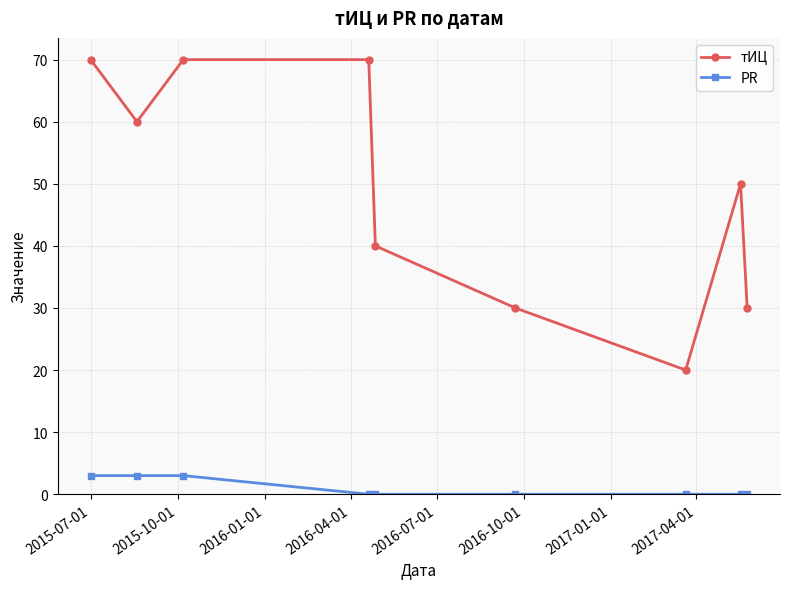

What is the value of the тИЦ point at the 8th from the left?

50